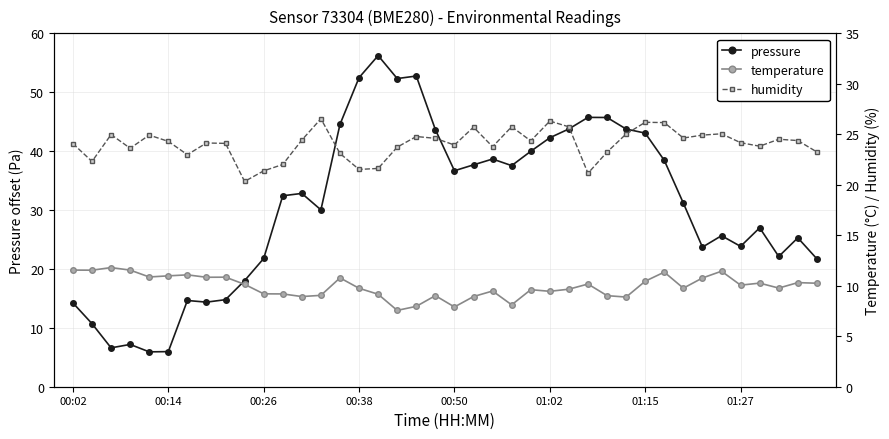

What is the total value across all series at 18?

85.5